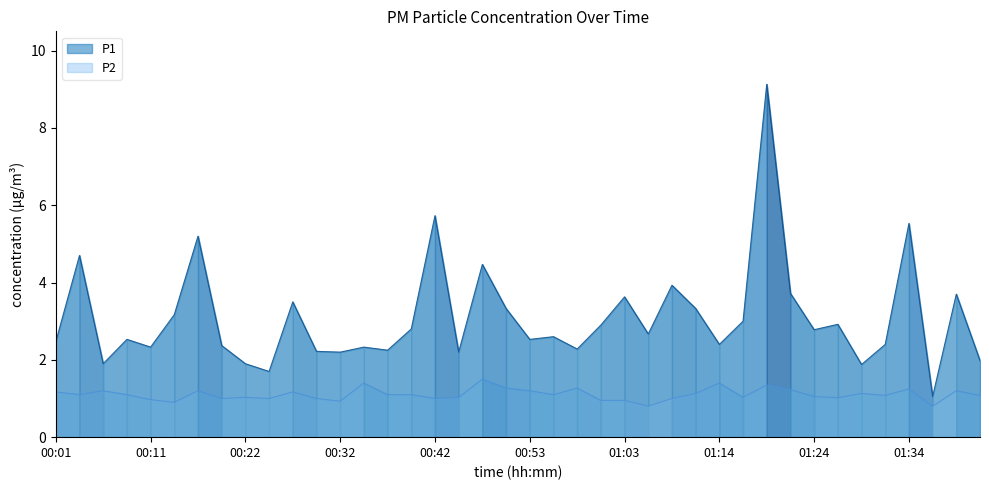

What is the approximate value of P1 at 01:06?

2.7